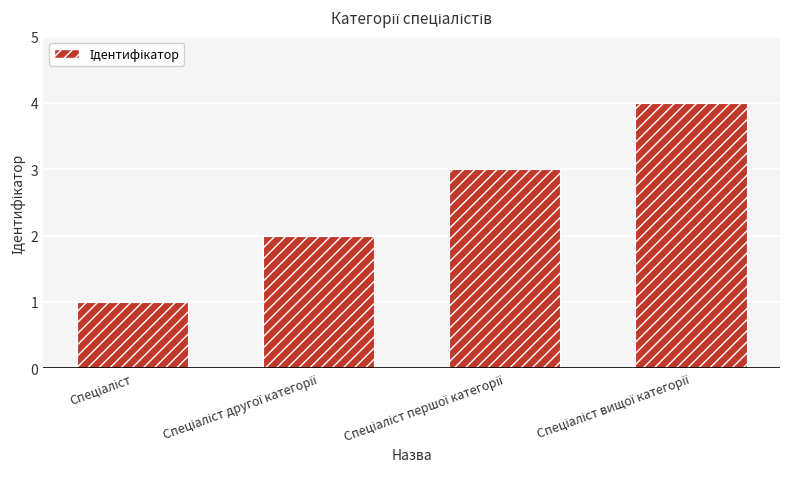

Are the bars grouped side by side (vs. stacked)?

No